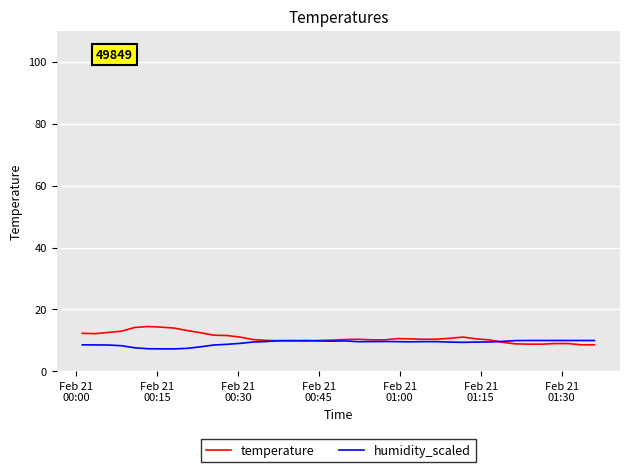

What is the greatest value displayed?

14.5